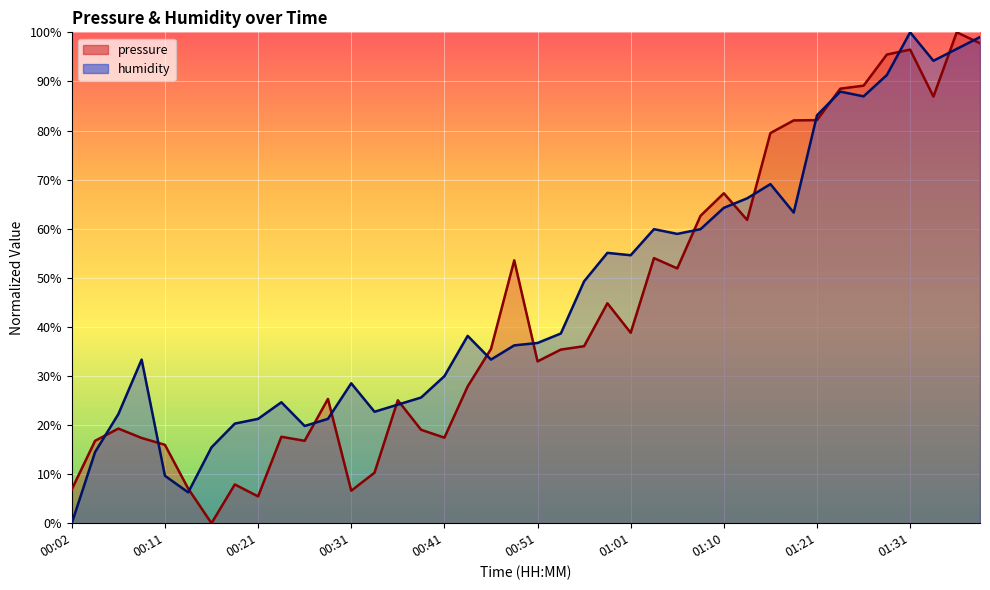

At how many categories does at least one series exceed 77?

10